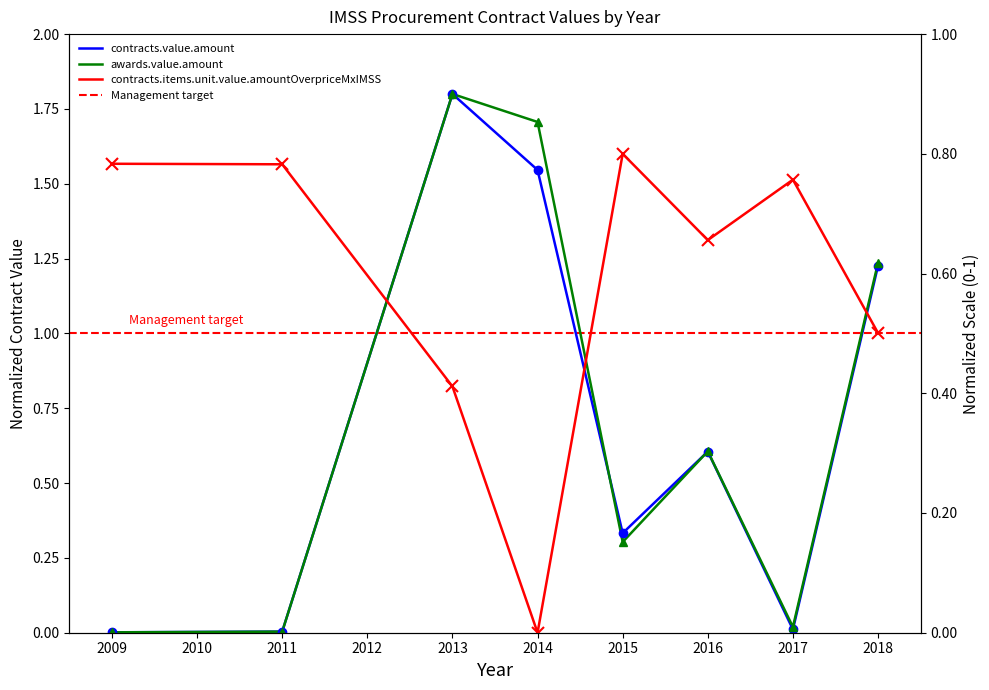

What is the sum of all awards.value.amount values?

5.7